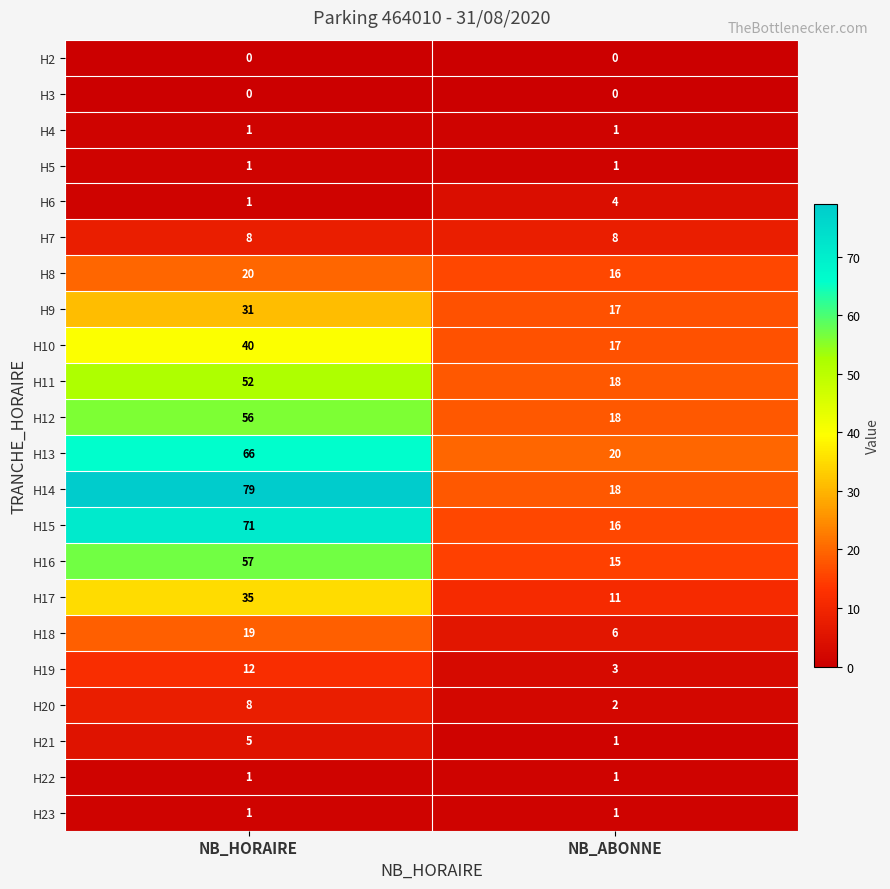

What is the difference between the maximum and minimum values in the H14 series?

61